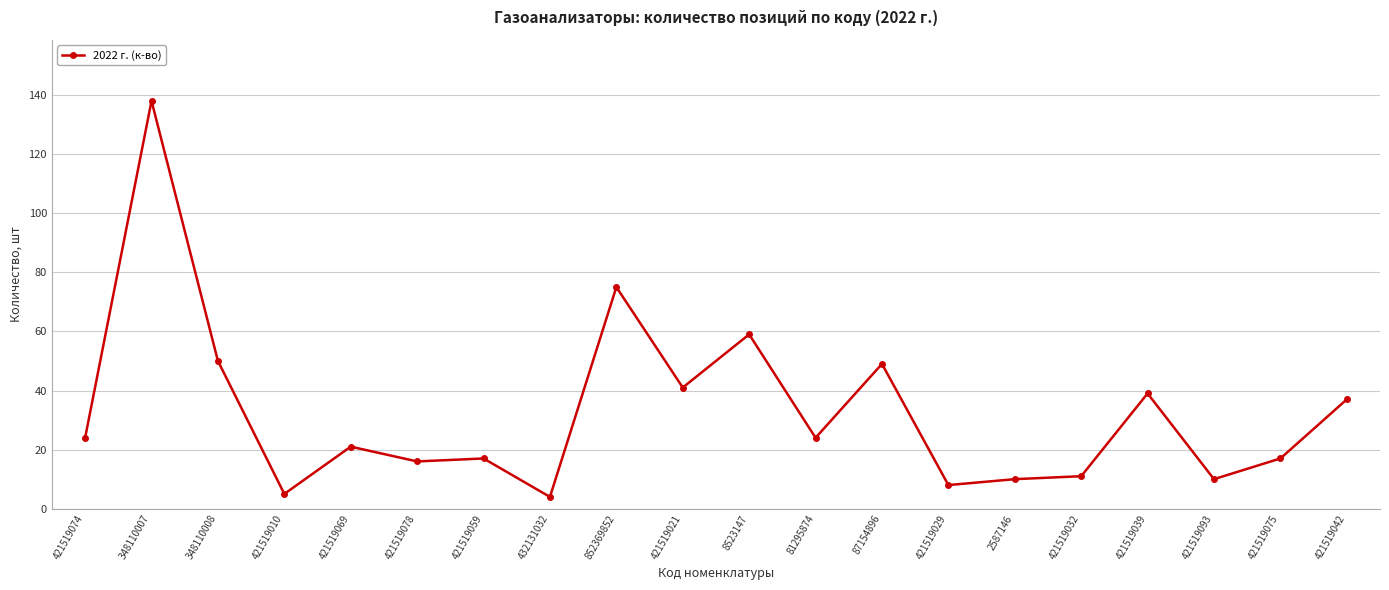

Where is the first local maximum?

348110007